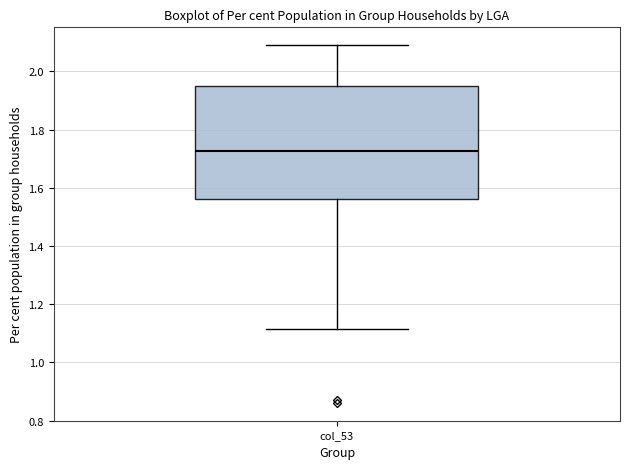

Where is the lower edge of the box for col_53 on the y-axis? The values are not printed on the chart, so give them approximately, as read against the axis.

1.56